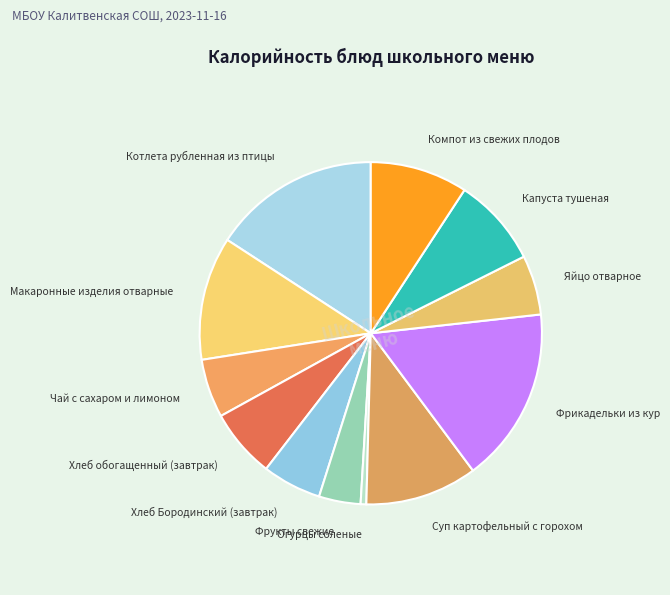

Which category has the biggest portion of the pie?

Фрикадельки из кур